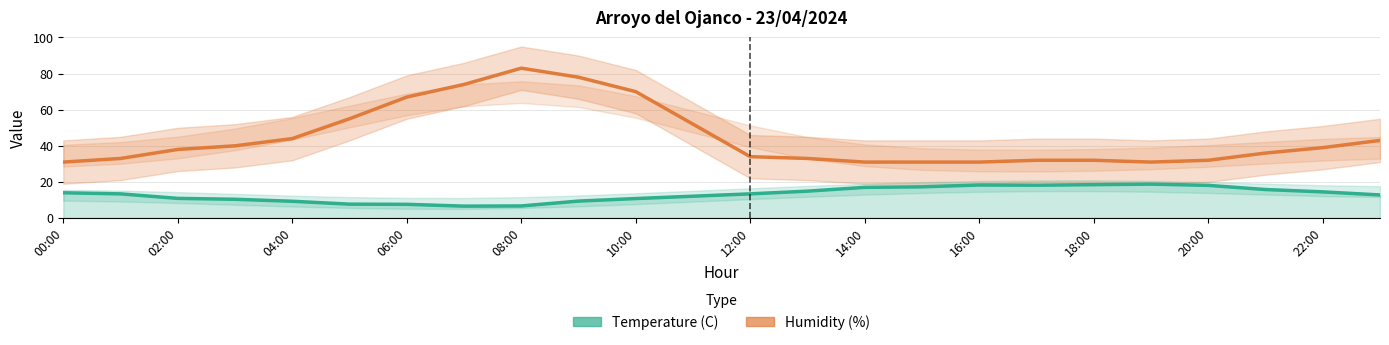

True or false: Humidity (%) and Temperature (C) intersect in this chart.

False